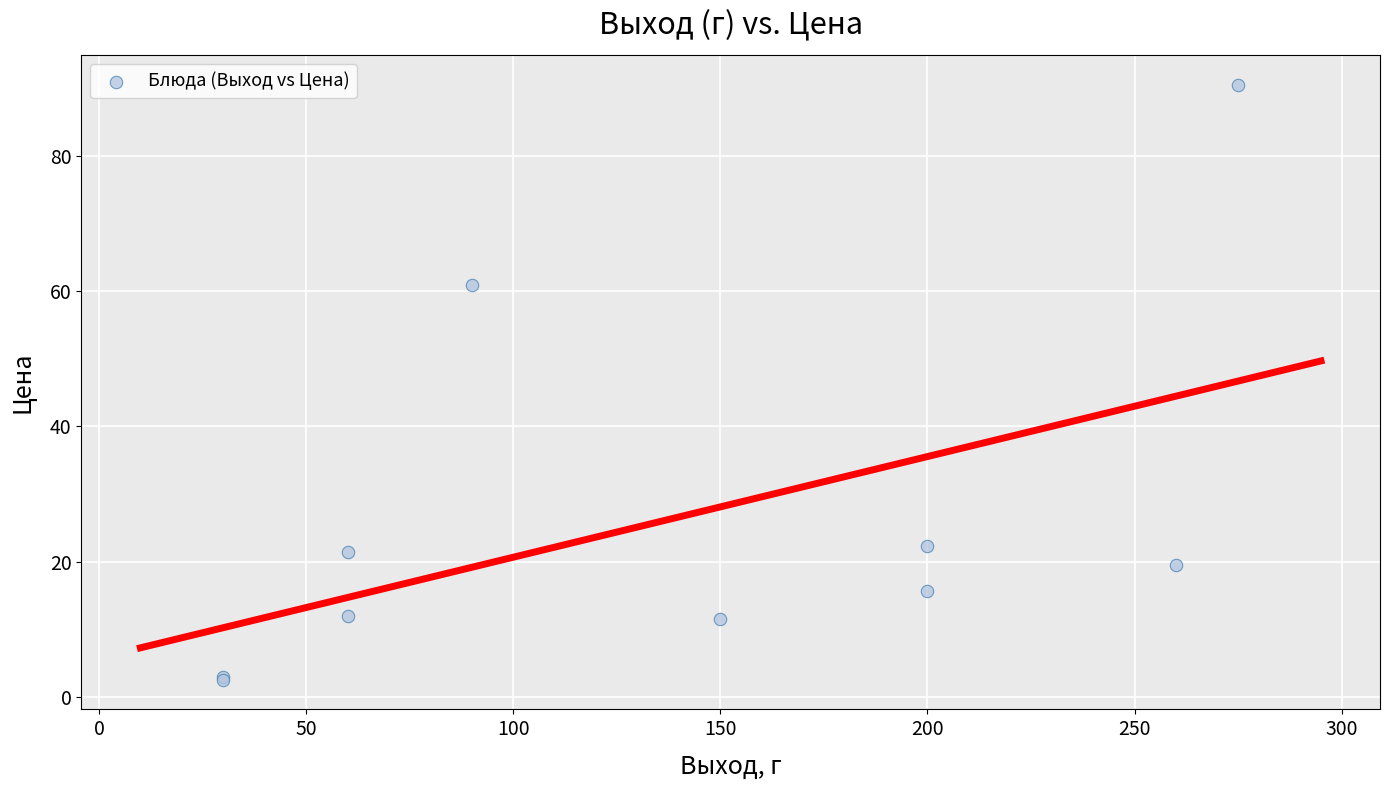

What Y value in the scatter plot is closest to 46?

60.9